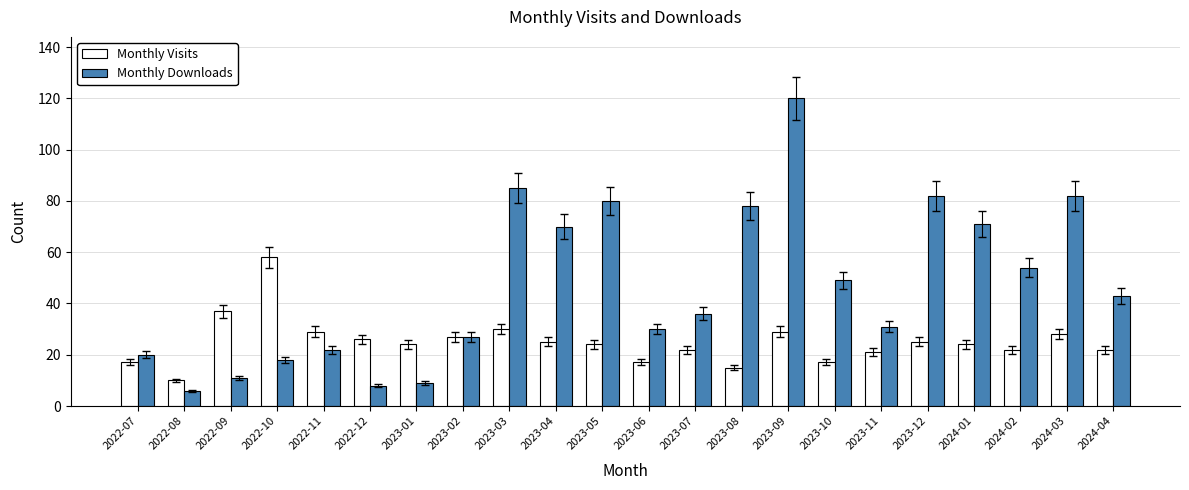

What is the total value across all series at 2022-10?

76